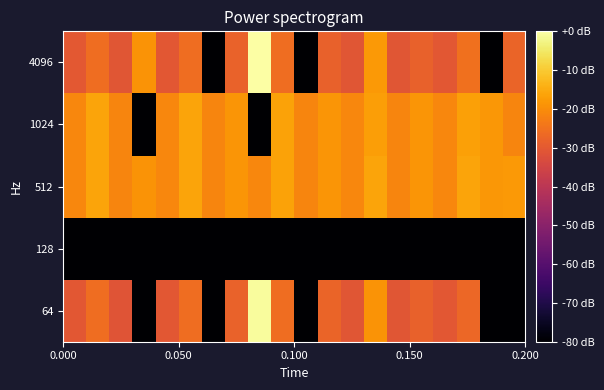

Which series has the widest spread of values?

4096